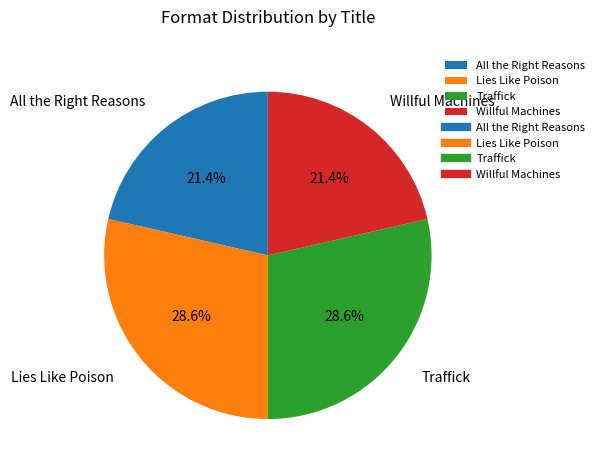

Approximately how many times larger is the value at Traffick compared to Lies Like Poison?

1.0